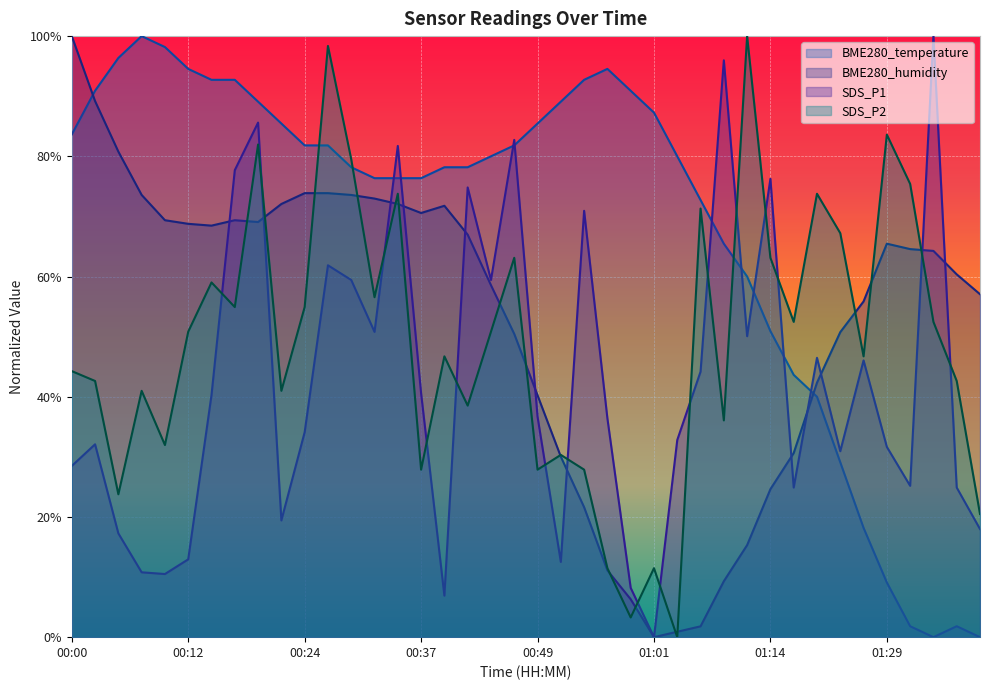

What is the difference between the maximum and second lowest values in the SDS_P1 series?

0.9